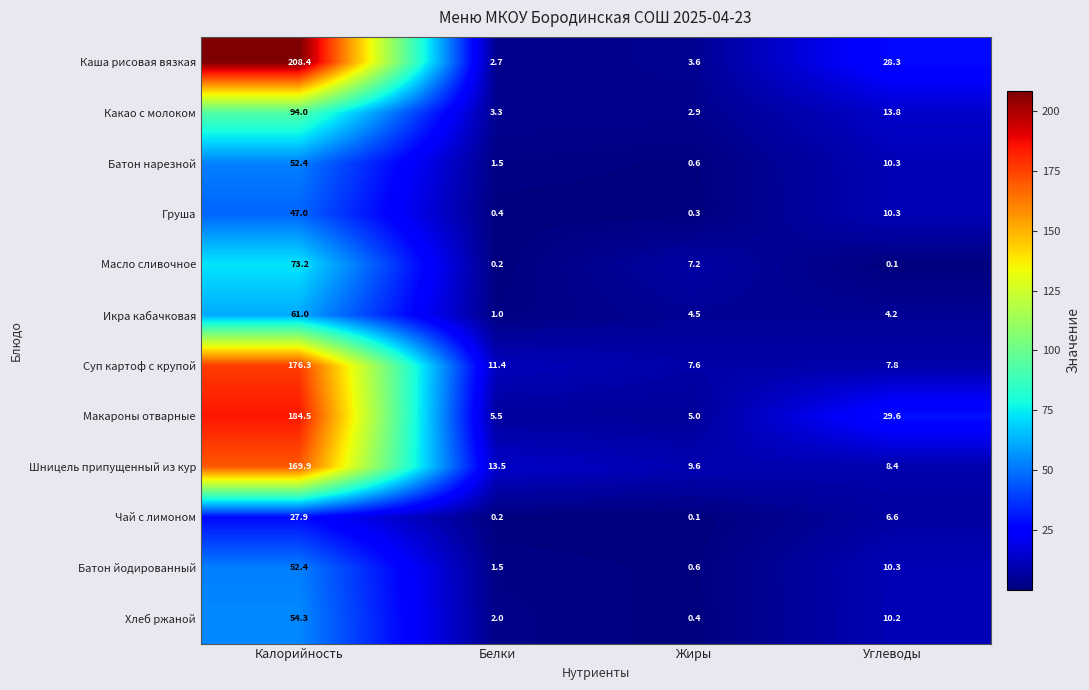

List the labels in order of Хлеб ржаной value, smallest first.

Жиры, Белки, Углеводы, Калорийность